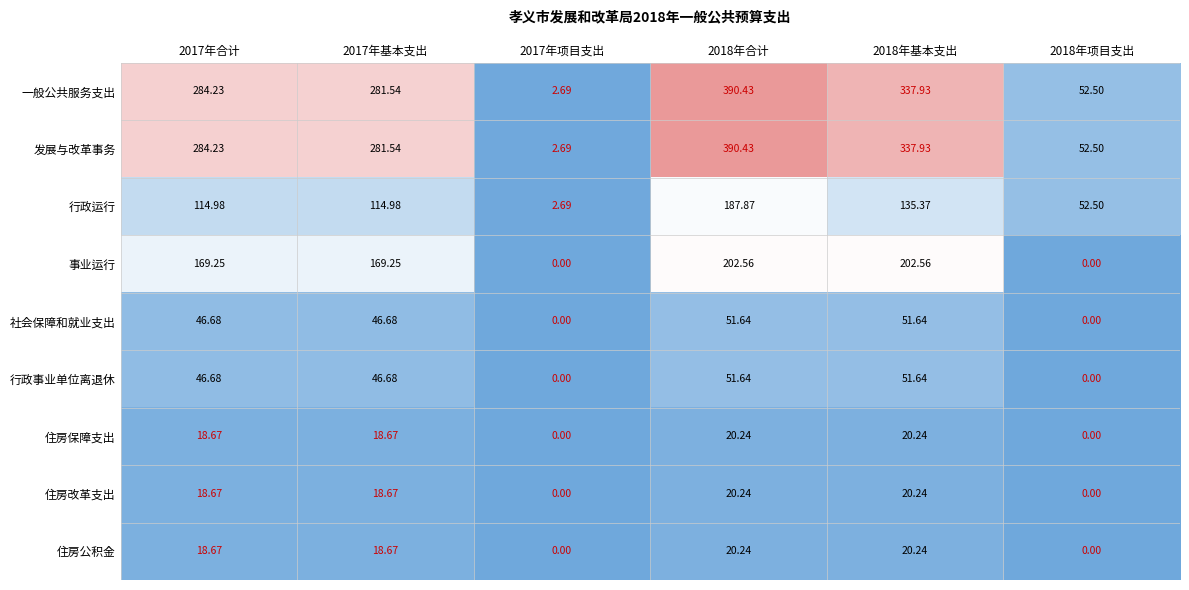

Is the value of 社会保障和就业支出 at 2018年项目支出 greater than the value of 事业运行 at 2017年基本支出?

No